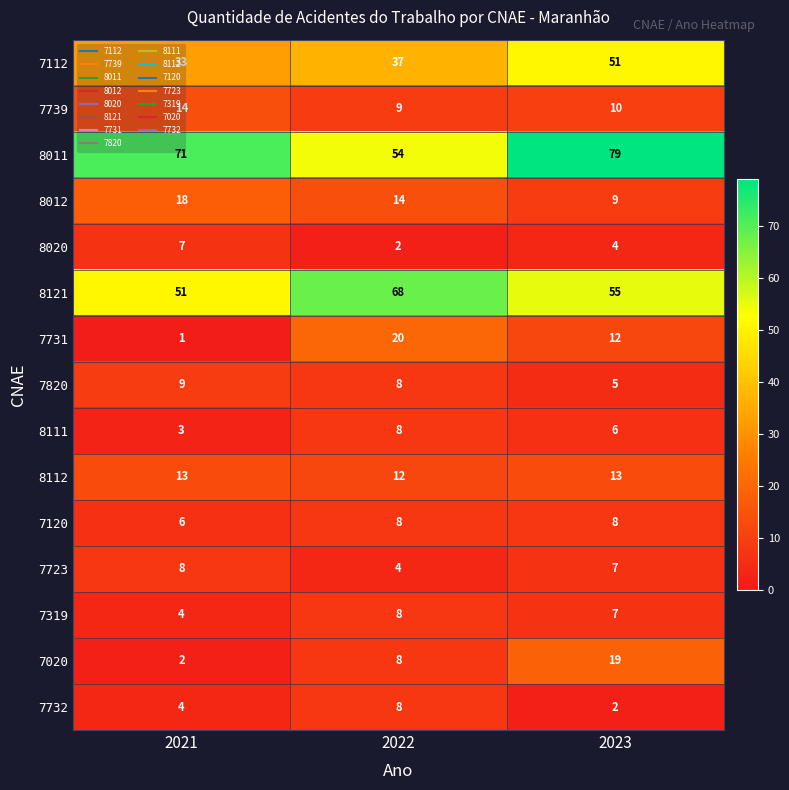

Which series changed the most between 2021 and 2023?

7112